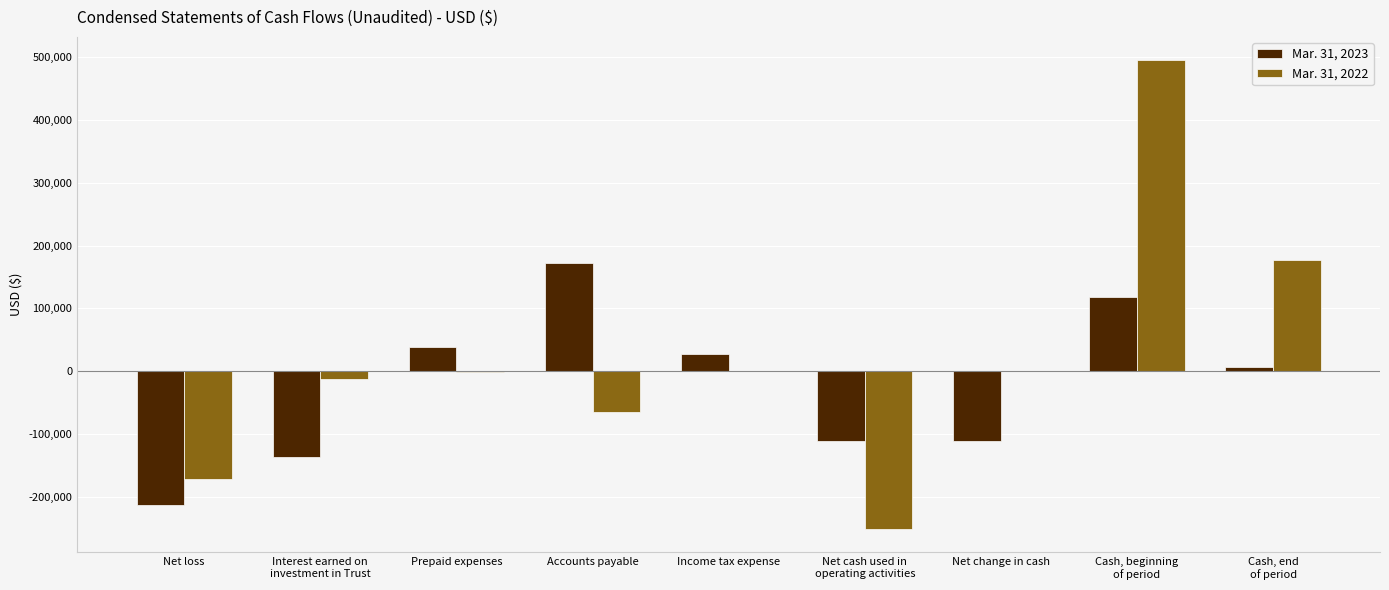

Which series has the largest total across all categories?

Mar. 31, 2022